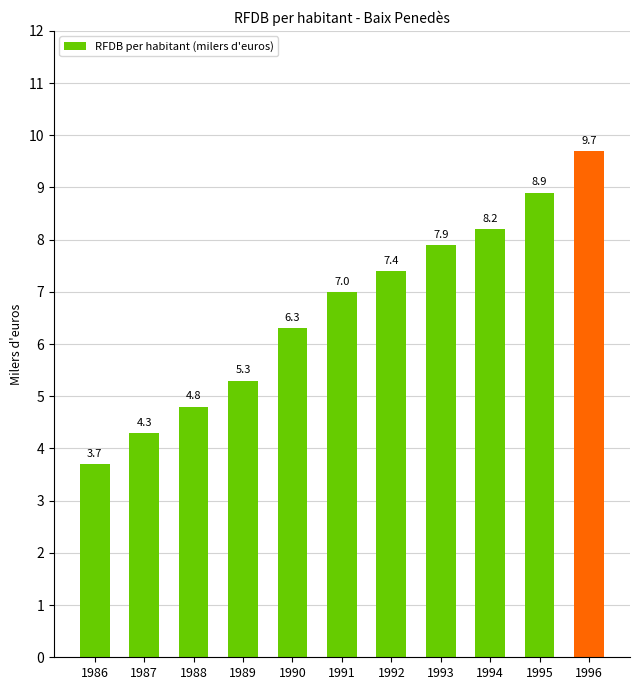

What is the maximum value shown in the chart?

9.7